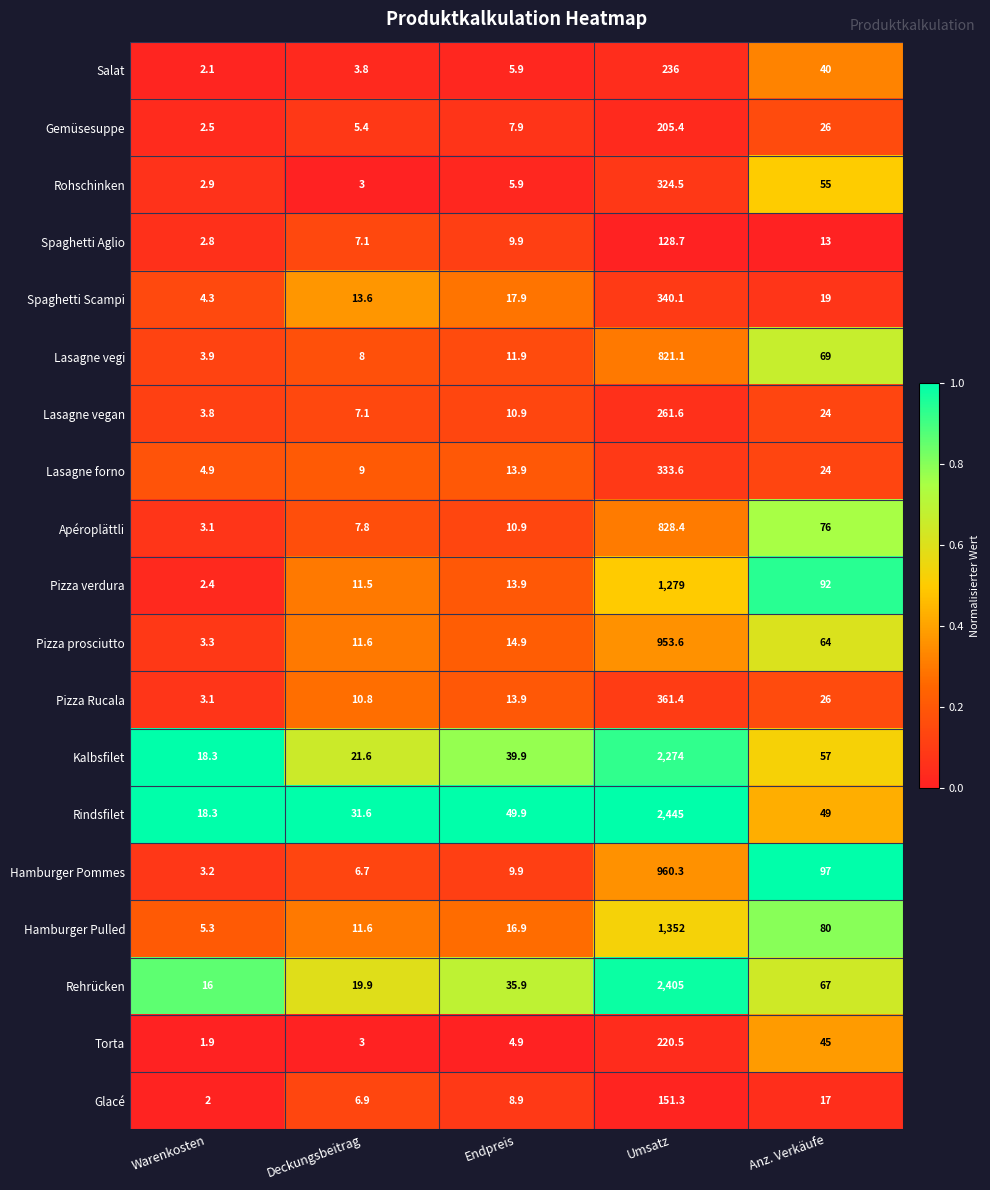

The Lasagne vegan series shows 4.0 at Deckungsbeitrag. True or false?

False